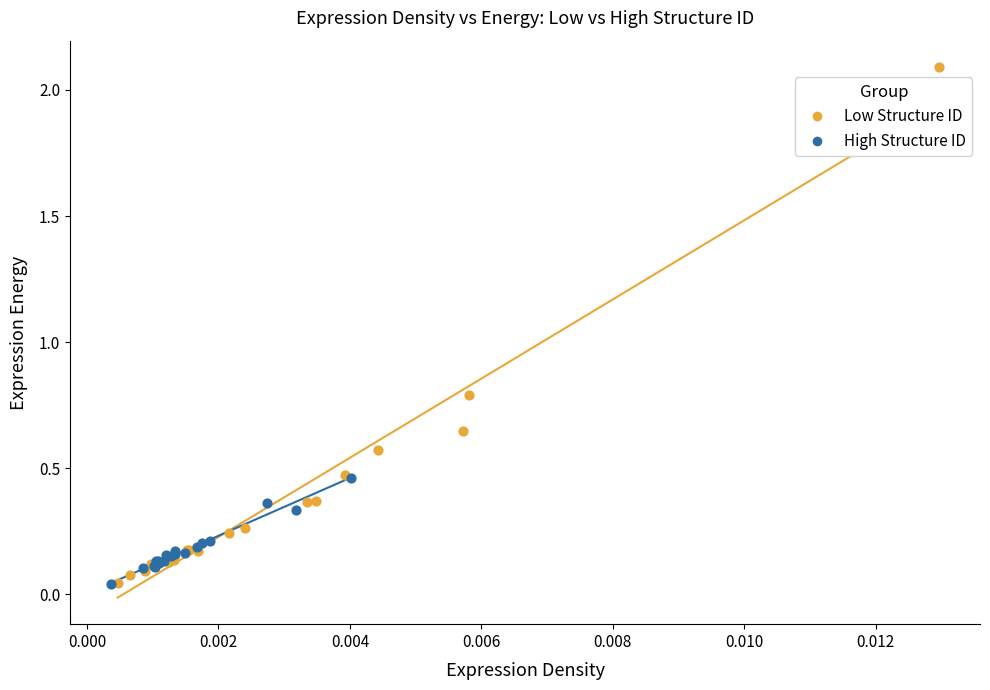

Which series reaches the maximum Y coordinate?

Low Structure ID